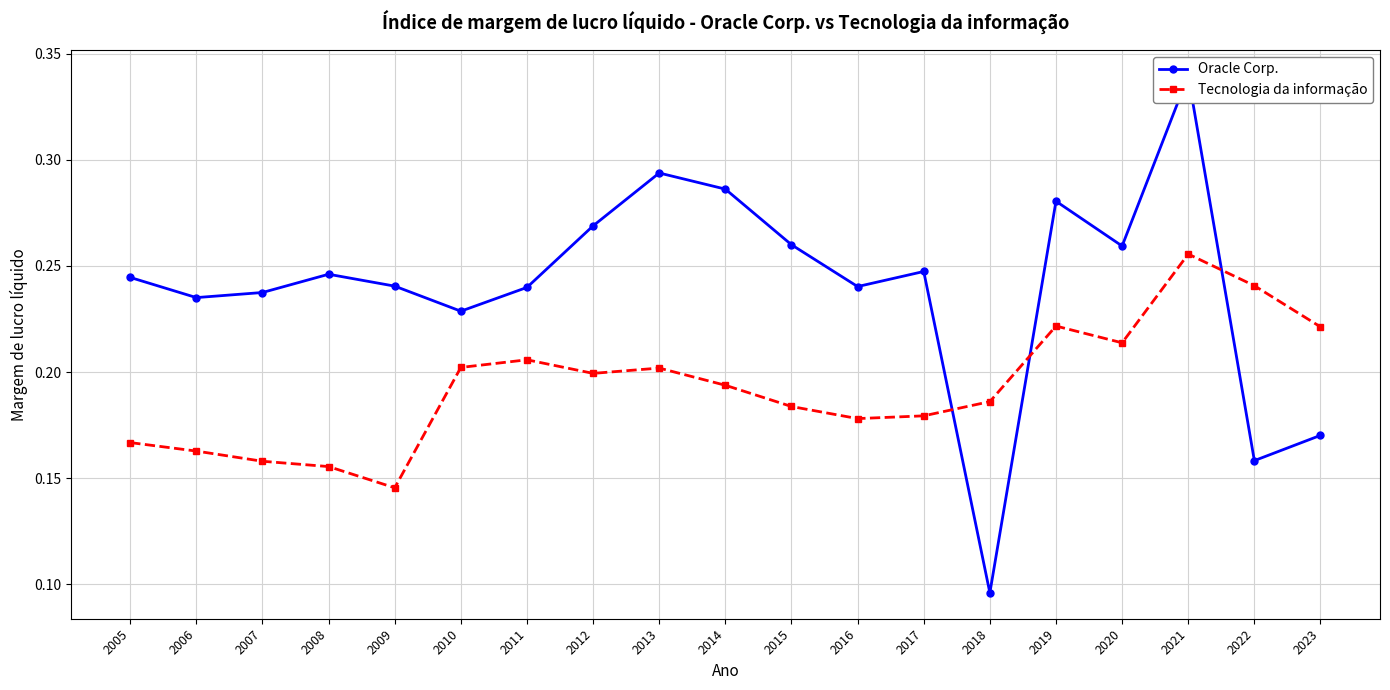

Reading right to left, list all the values displayed in this chart.

Oracle Corp.: 2023=0.2	2022=0.2	2021=0.3	2020=0.3	2019=0.3	2018=0.1	2017=0.2	2016=0.2	2015=0.3	2014=0.3	2013=0.3	2012=0.3	2011=0.2	2010=0.2	2009=0.2	2008=0.2	2007=0.2	2006=0.2	2005=0.2
Tecnologia da informação: 2023=0.2	2022=0.2	2021=0.3	2020=0.2	2019=0.2	2018=0.2	2017=0.2	2016=0.2	2015=0.2	2014=0.2	2013=0.2	2012=0.2	2011=0.2	2010=0.2	2009=0.1	2008=0.2	2007=0.2	2006=0.2	2005=0.2